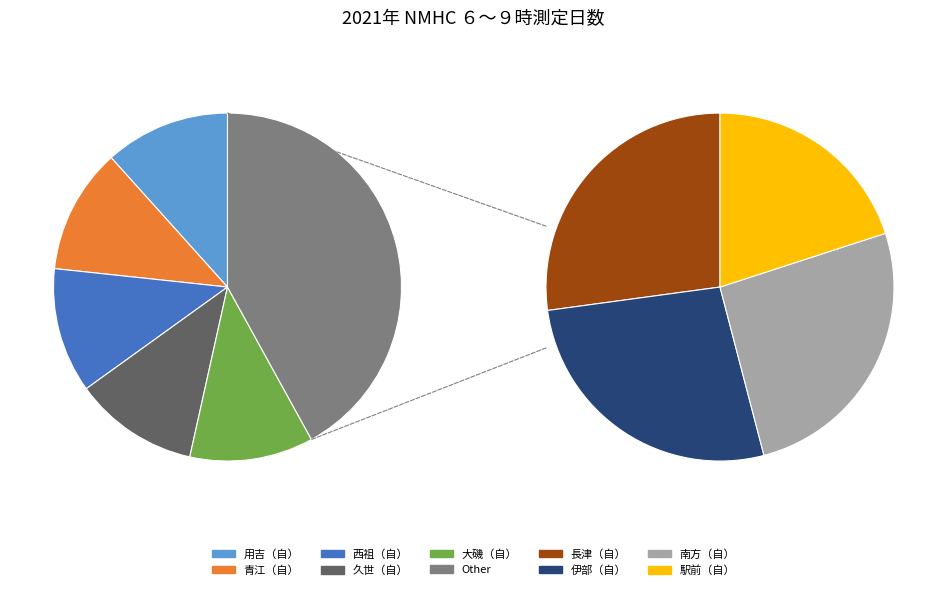

Rank the categories by value from highest to lowest.

青江（自）, 用吉（自）, 西祖（自）, 久世（自）, 大磯（自）, 長津（自）, 伊部（自）, 南方（自）, 駅前（自）